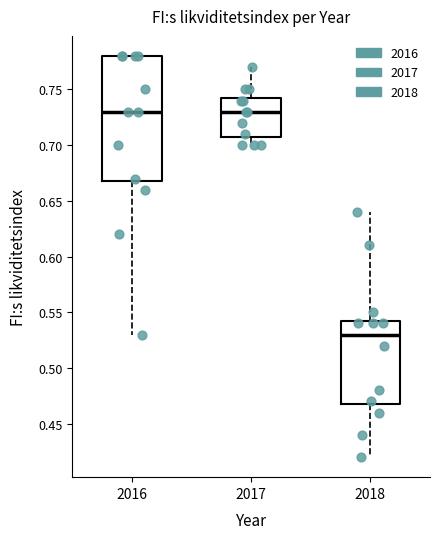

Reading left to right, transcribe this box plot: for each box, give where its median line is, the range the box spans, and where its two whiskers end, as read against the y-axis. The values are not printed on the chart, so give them approximately, as read against the axis.

2016: median 0.730, box 0.670 to 0.780, whiskers 0.530 to 0.780
2017: median 0.730, box 0.710 to 0.745, whiskers 0.700 to 0.770
2018: median 0.530, box 0.470 to 0.545, whiskers 0.420 to 0.640